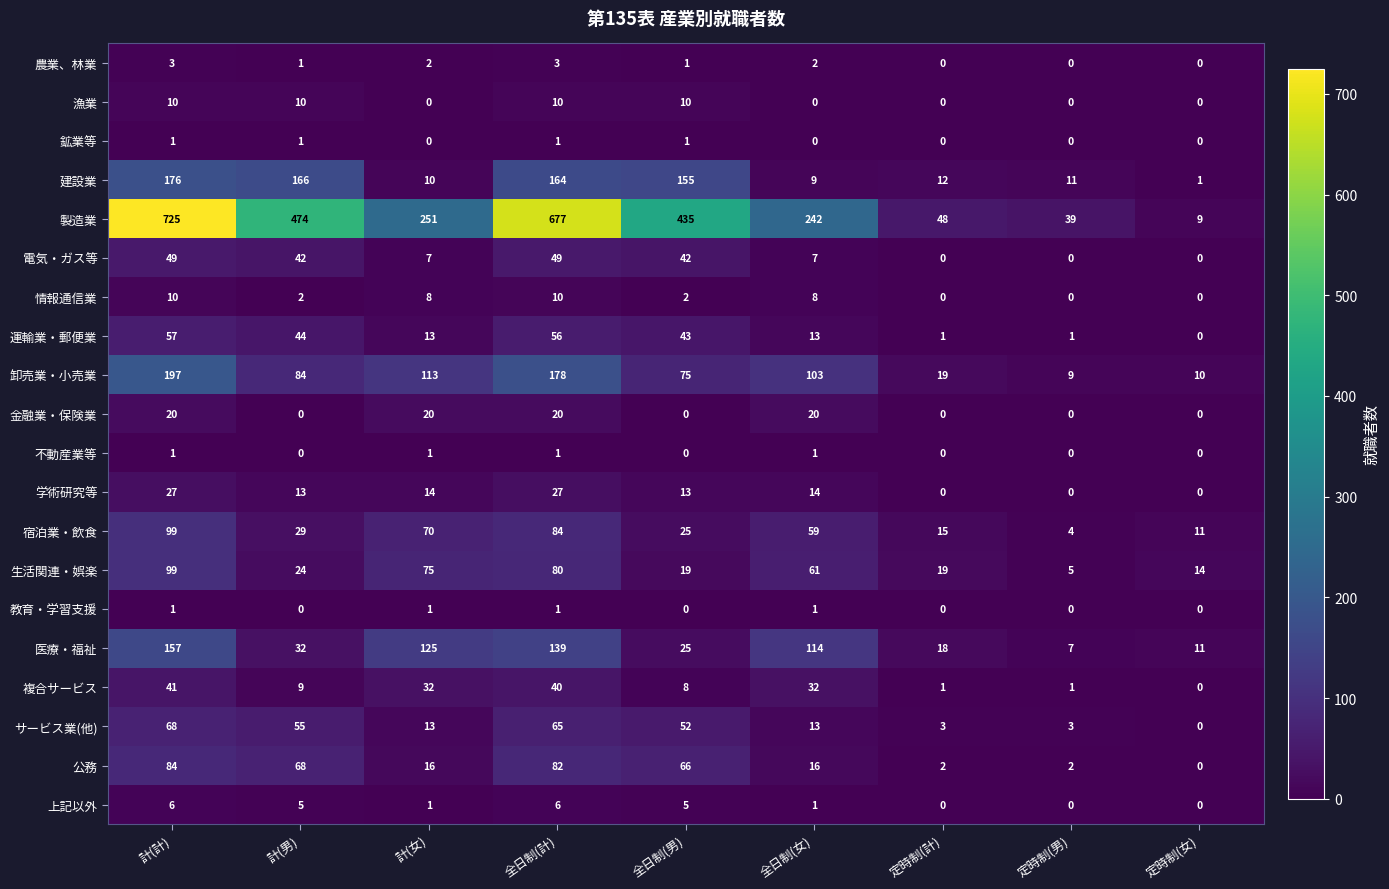

Which category has the lowest value in the 医療・福祉 series?

定時制(男)